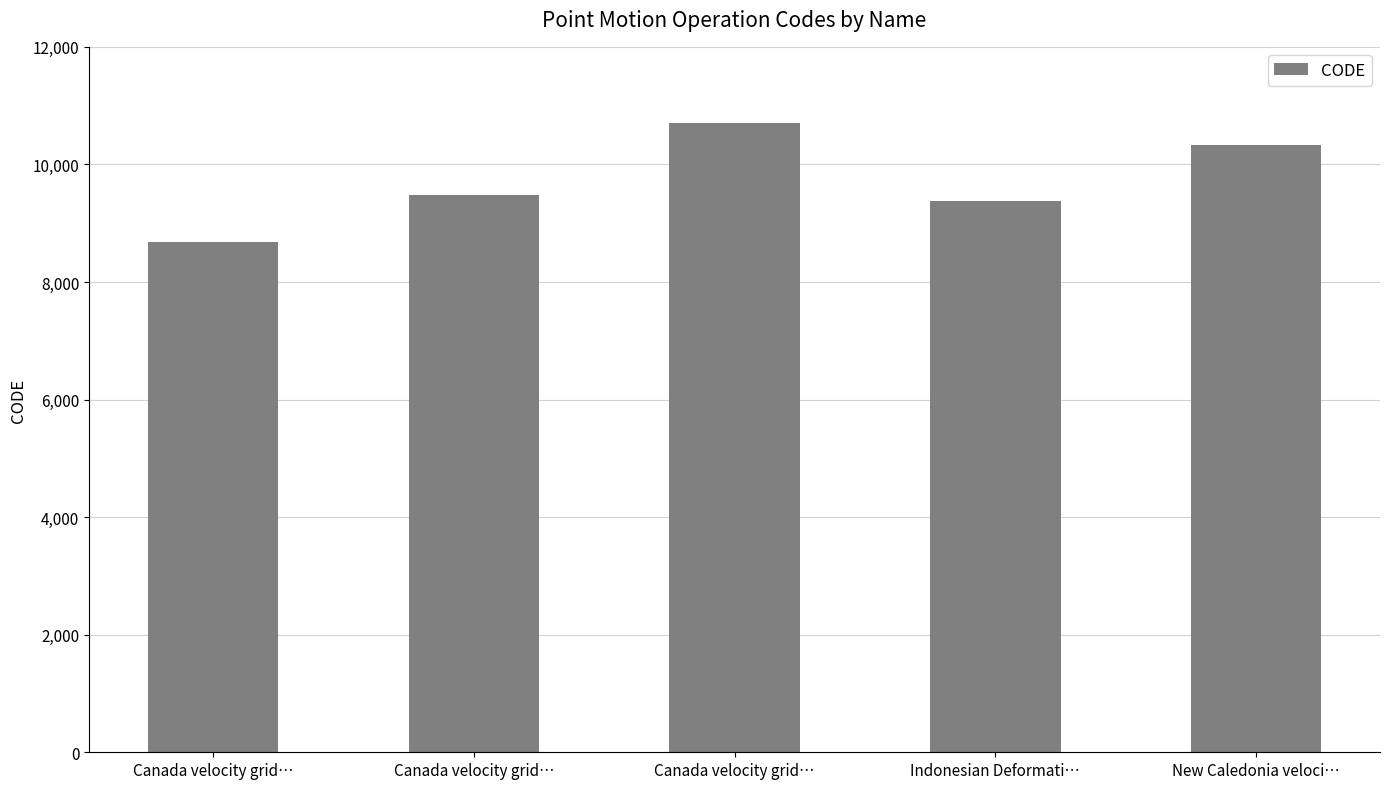

Rank the categories by value from lowest to highest.

Canada velocity grid…, Indonesian Deformati…, Canada velocity grid…, New Caledonia veloci…, Canada velocity grid…